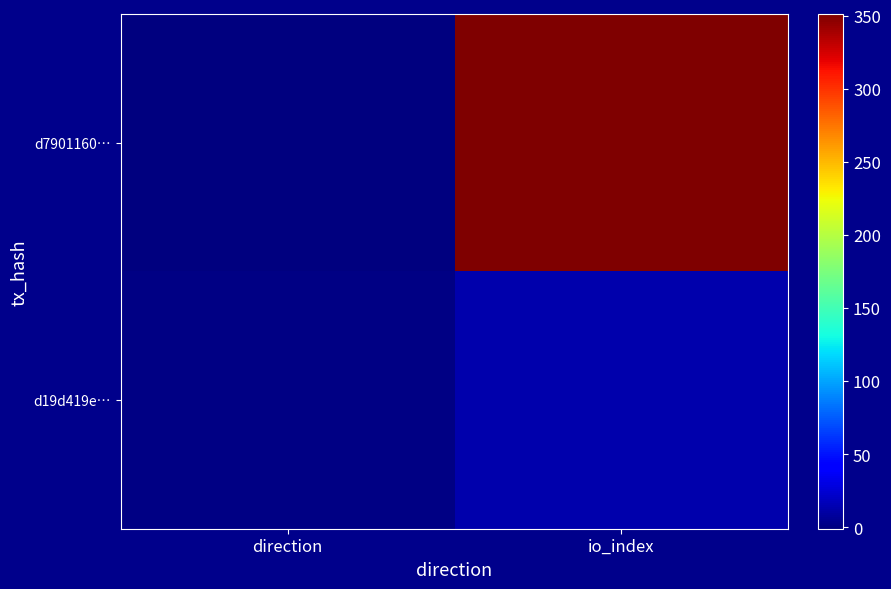

Reading left to right, transcribe all the data shown in this chart.

d7901160…: direction=-1	io_index=351
d19d419e…: direction=1	io_index=14